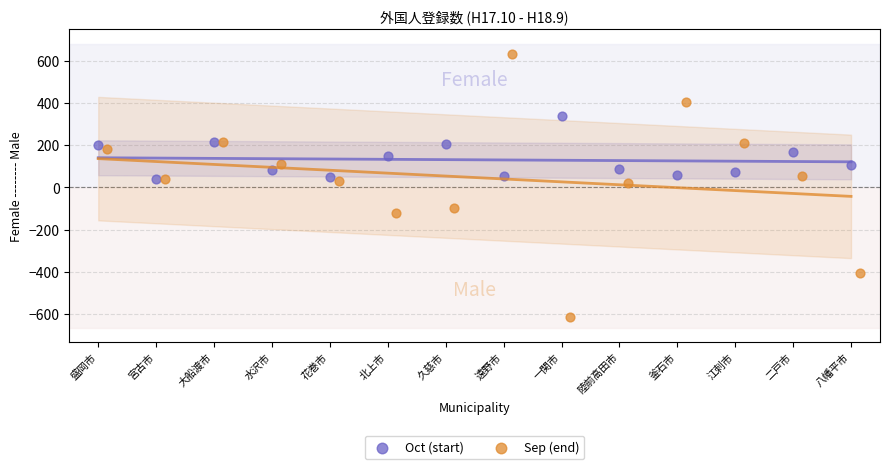

Which series reaches the maximum Y coordinate?

Sep (end)